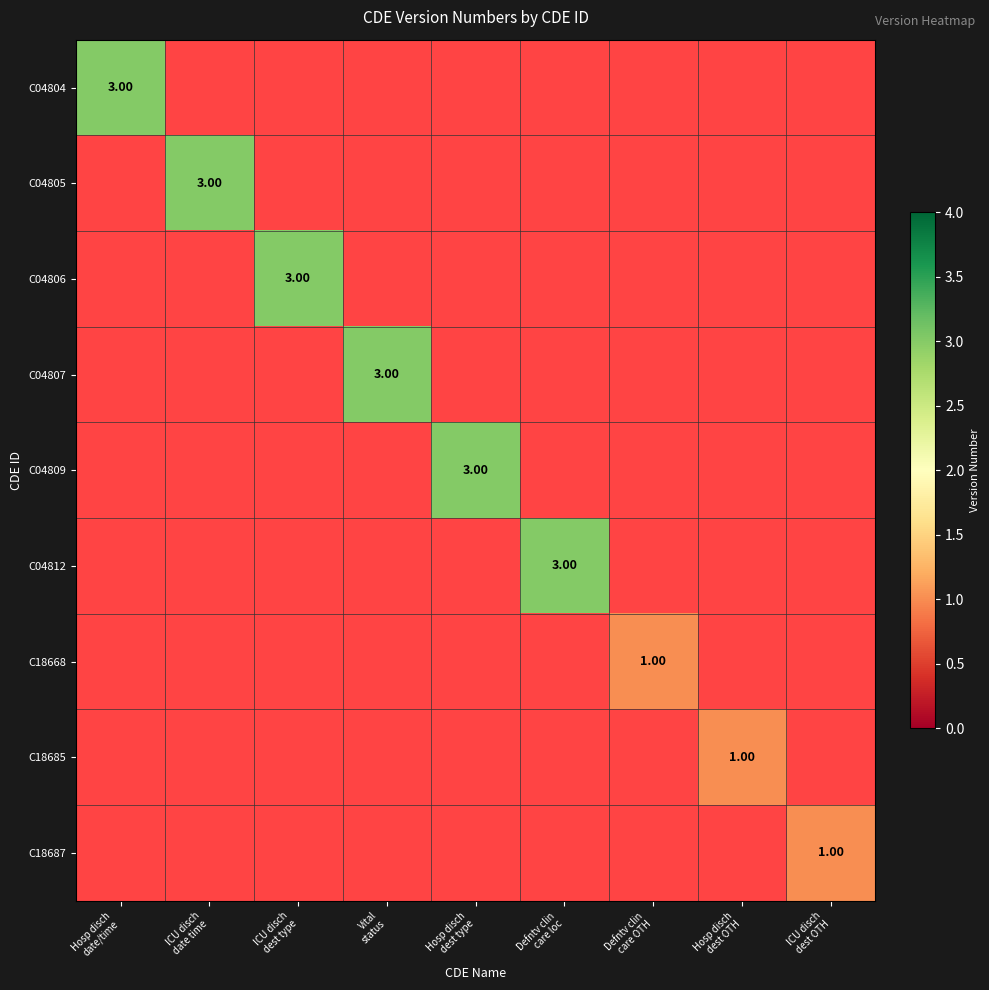

How many categories are shown in the chart?

9